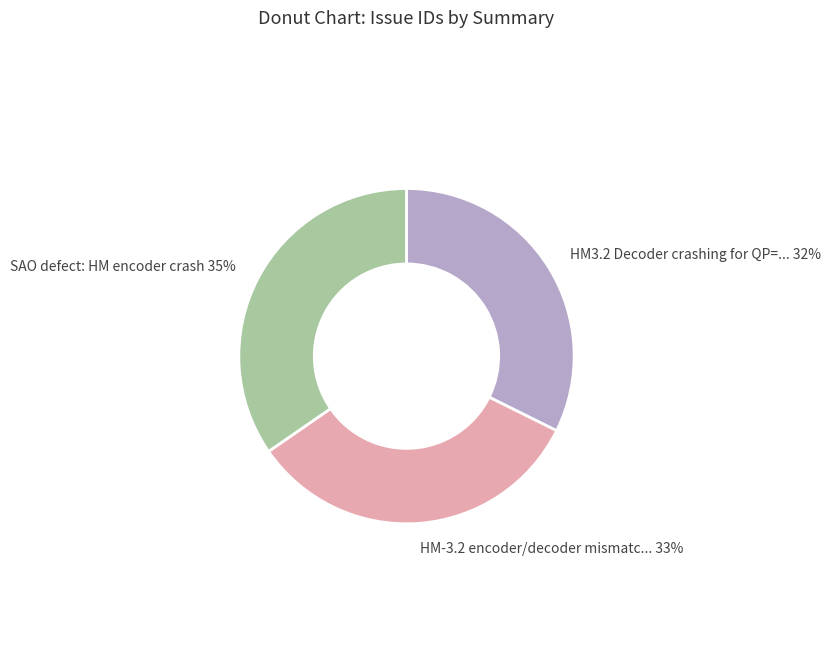

What percentage is the SAO defect: HM encoder crash 35% slice, to the nearest percent?

35%